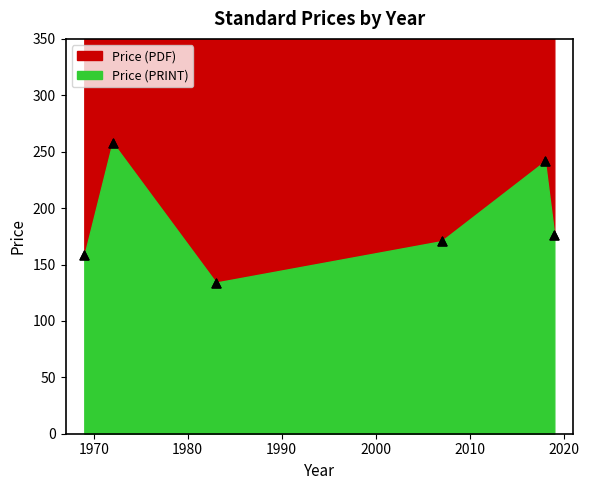

Which series has the widest spread of Y values?

Price (PDF)